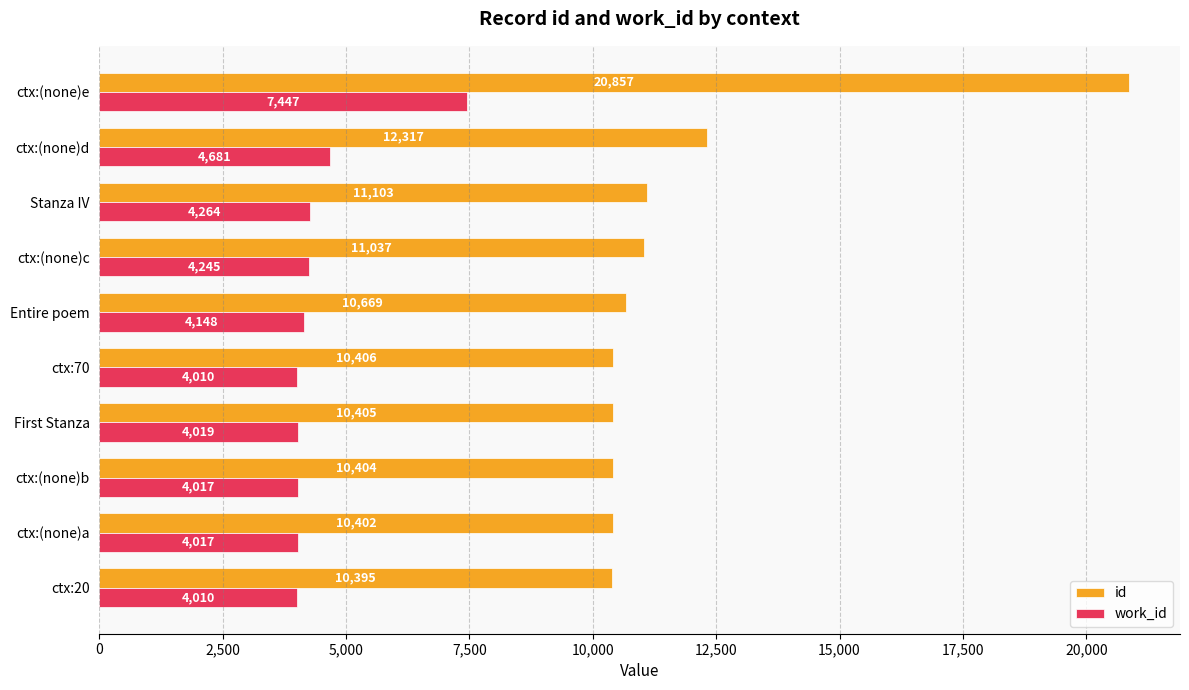

Which series has the largest total across all categories?

id